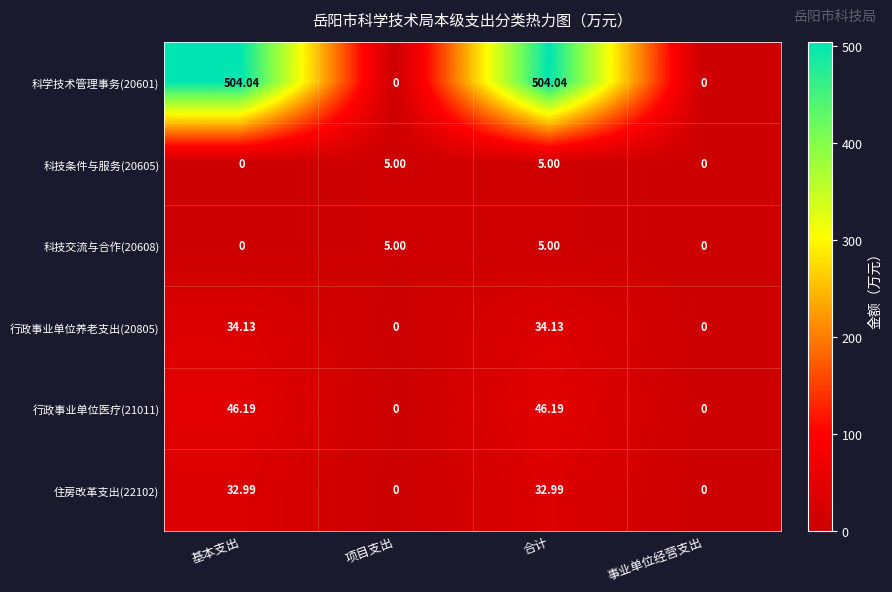

At which category is the sum across all series the highest?

合计